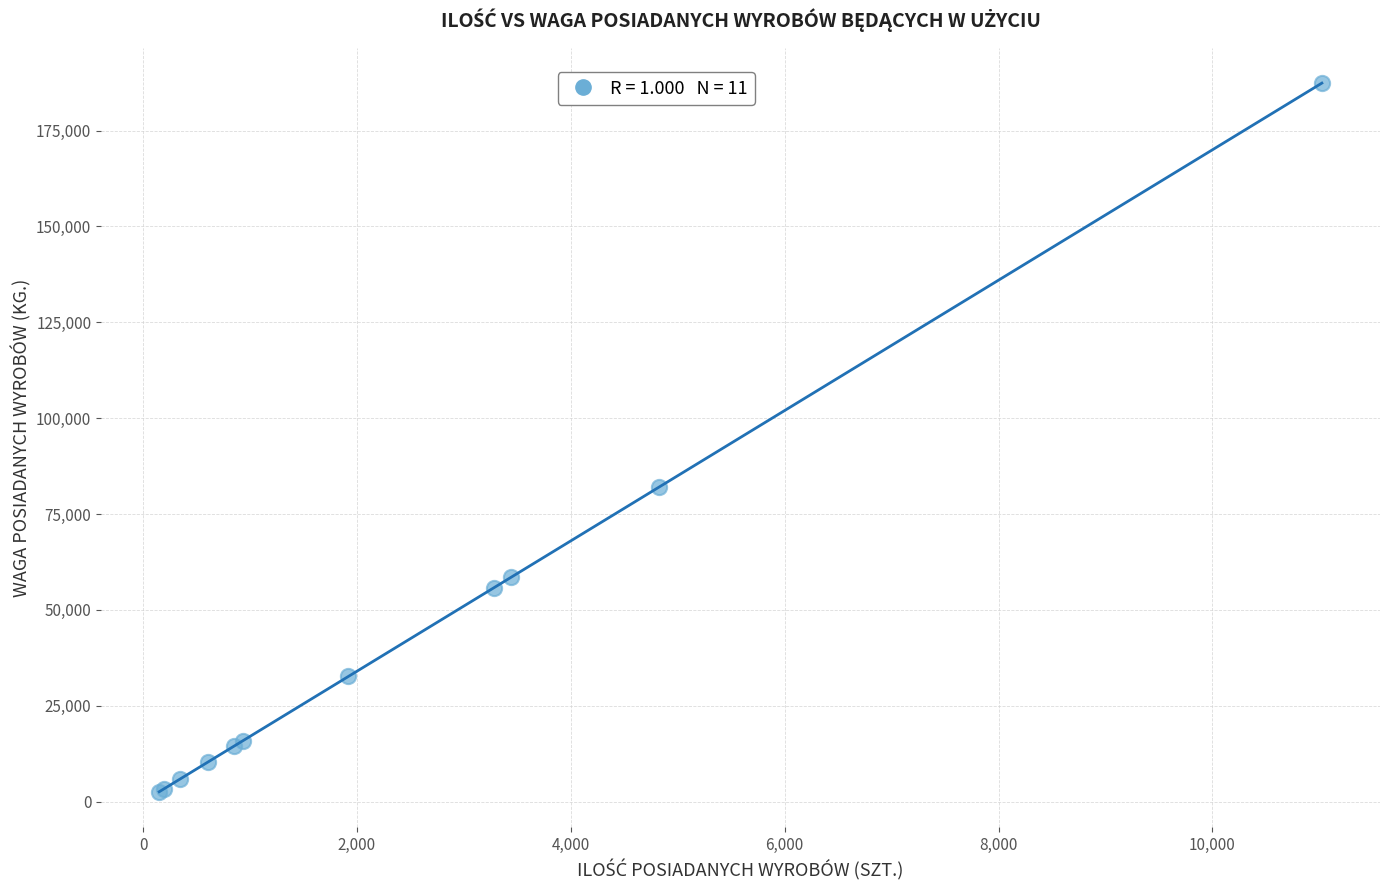

What Y value in the scatter plot is closest to 94979?

82093